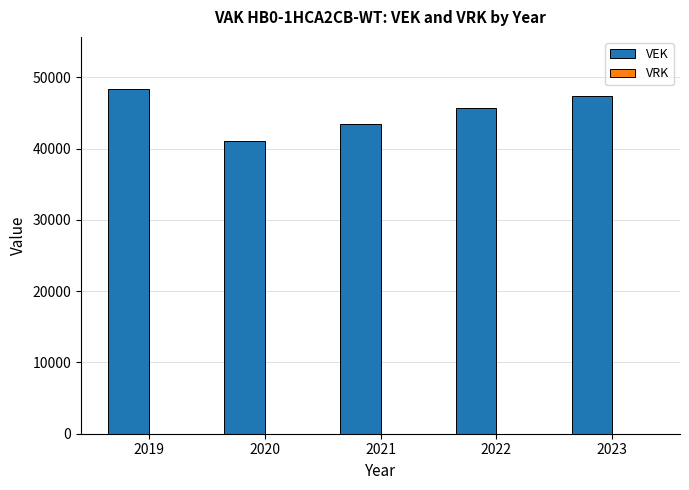

Between 2019 and 2022, which is larger?

2019